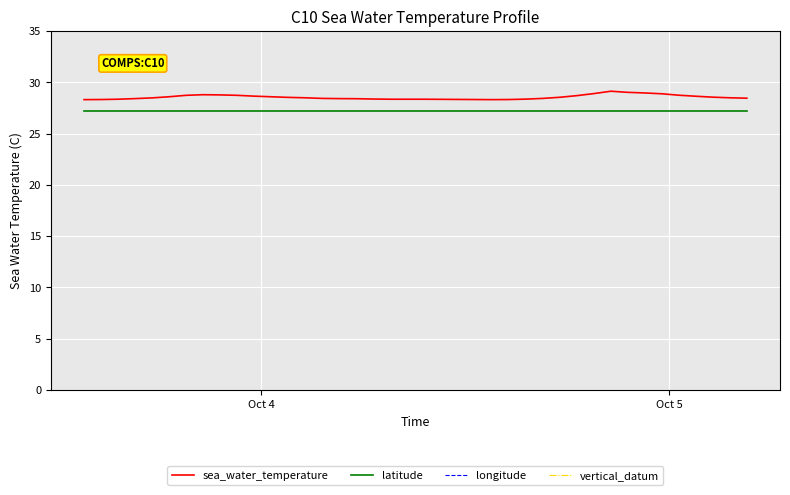

True or false: sea_water_temperature and latitude intersect in this chart.

False